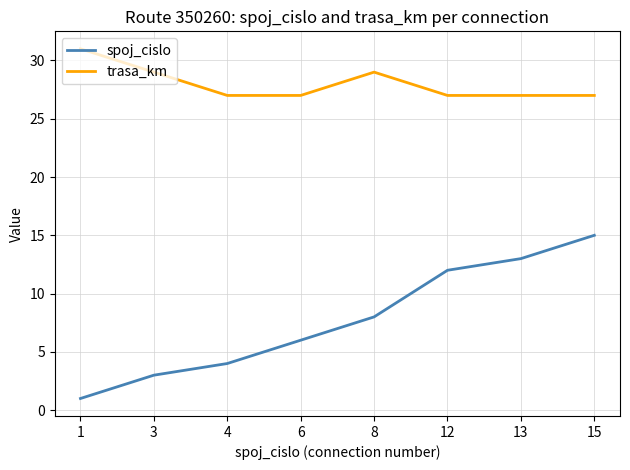

What is the total value across all series at 3?

32